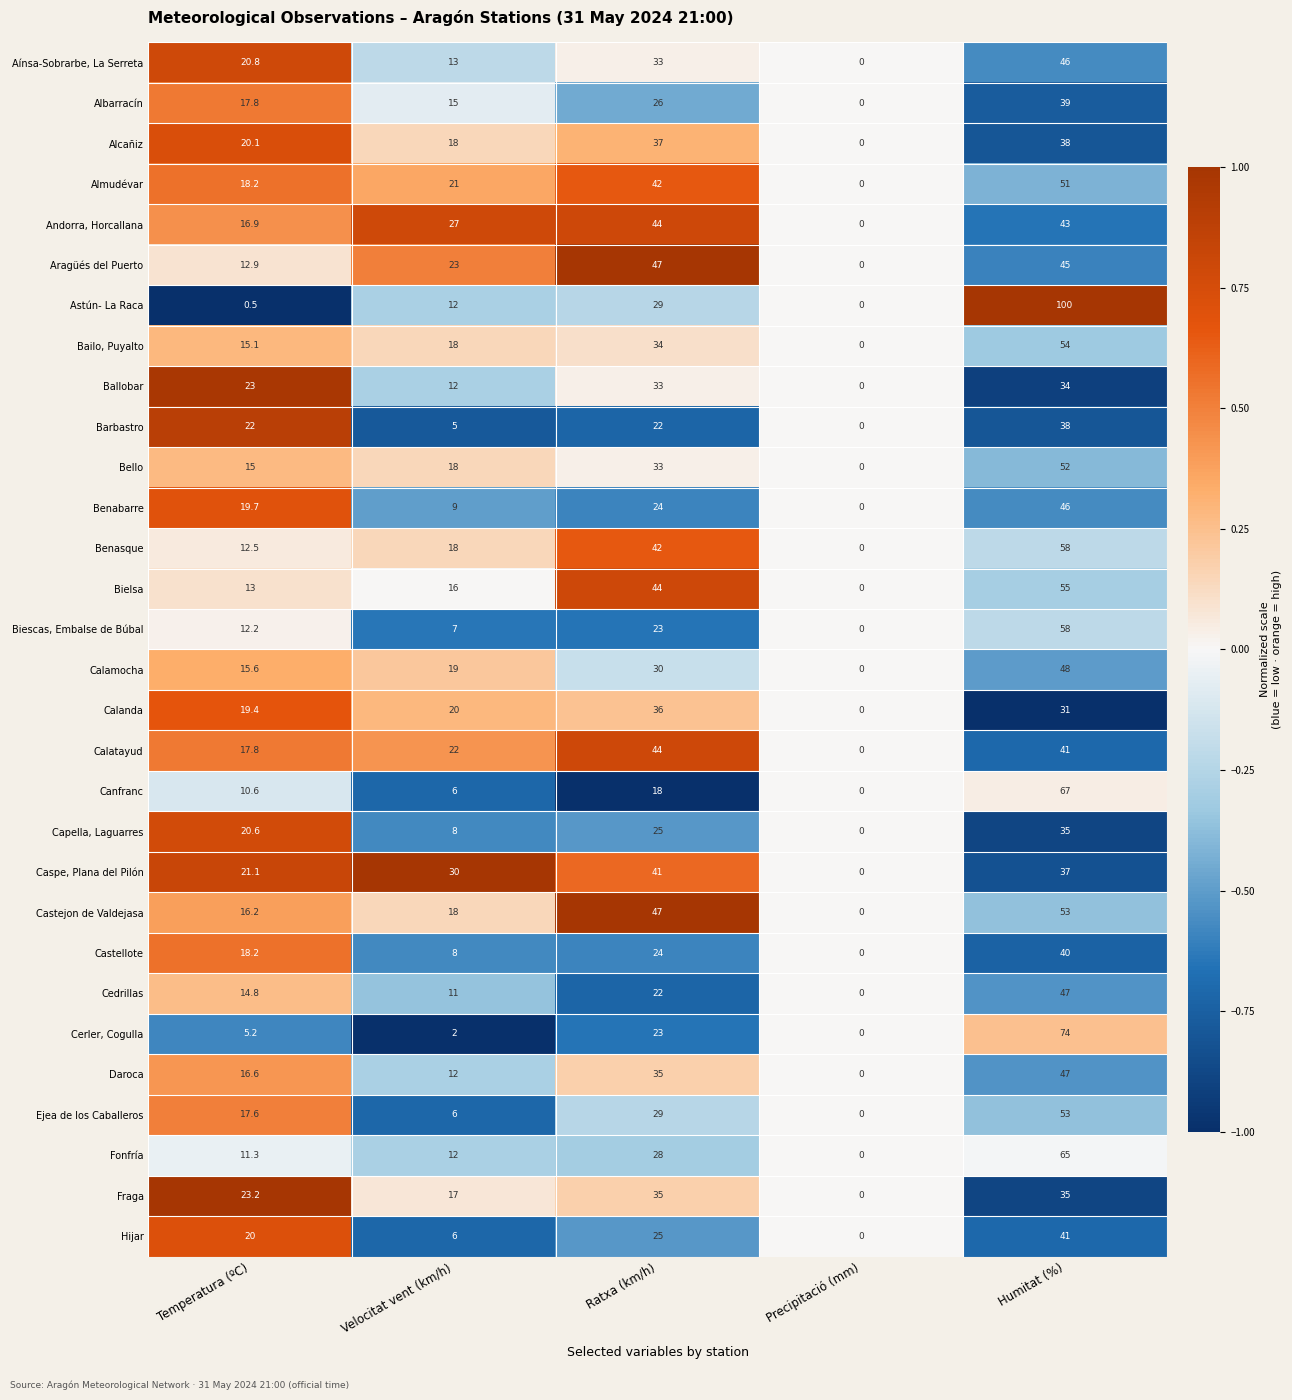

Between Velocitat vent (km/h) and Ratxa (km/h), which series saw the biggest shift?

Castejon de Valdejasa